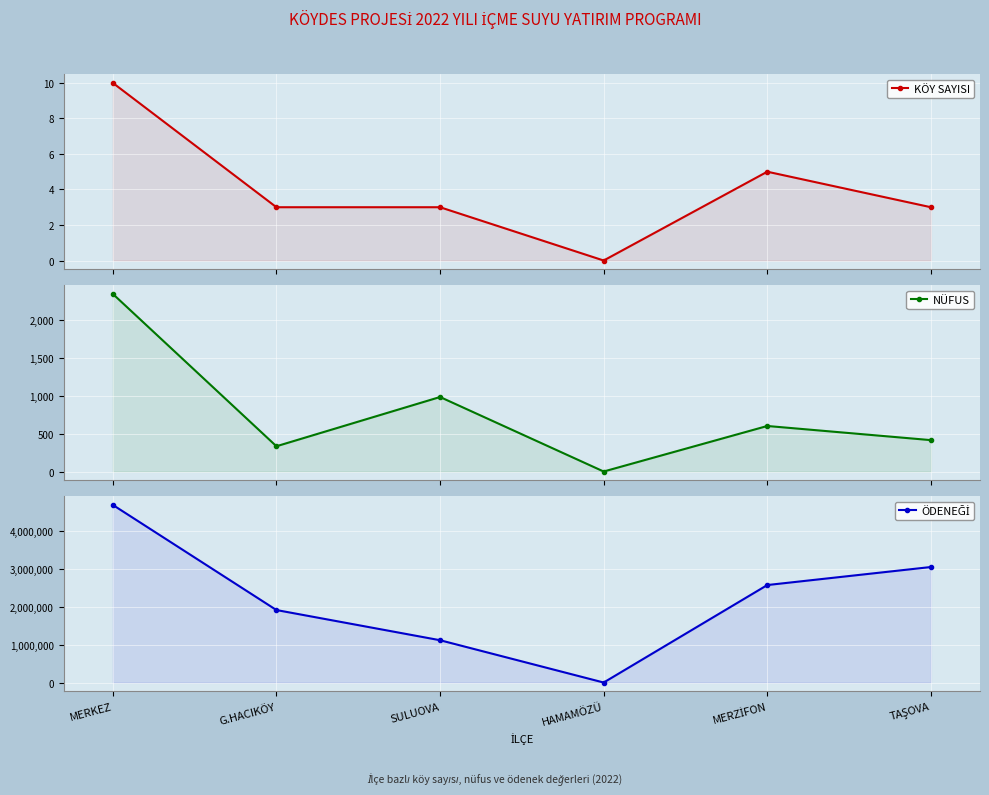

In NÜFUS, how many points are higher than both neighbors (excluding endpoints)?

2